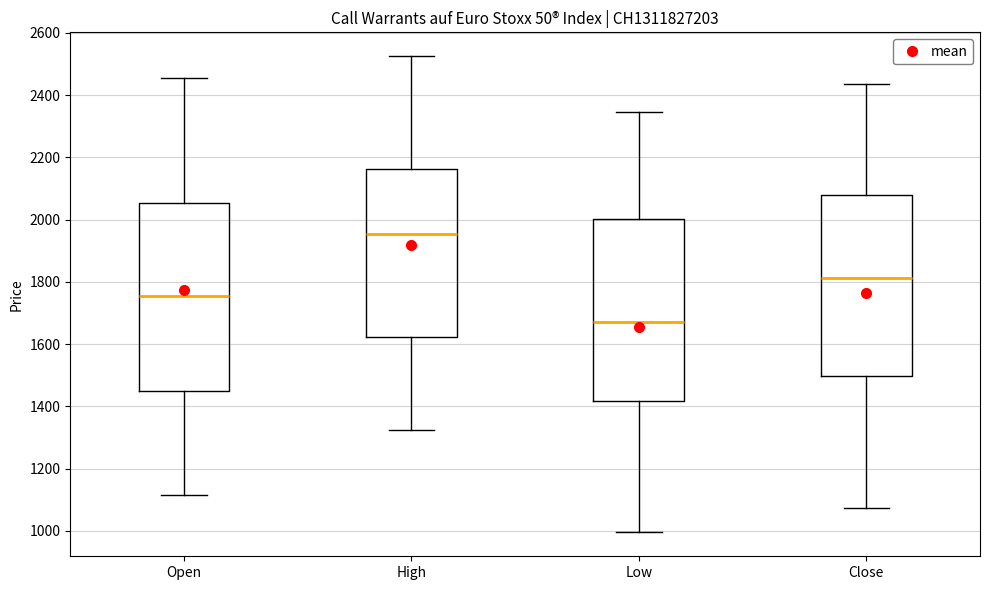

Reading left to right, read every box against the y-axis: the position of its median line, the range the box covers, and the ends of its whiskers. The values are not printed on the chart, so give them approximately, as read against the axis.

Open: median 1760, box 1440 to 2060, whiskers 1120 to 2460
High: median 1960, box 1620 to 2160, whiskers 1320 to 2520
Low: median 1680, box 1420 to 2000, whiskers 1000 to 2340
Close: median 1820, box 1500 to 2080, whiskers 1080 to 2440